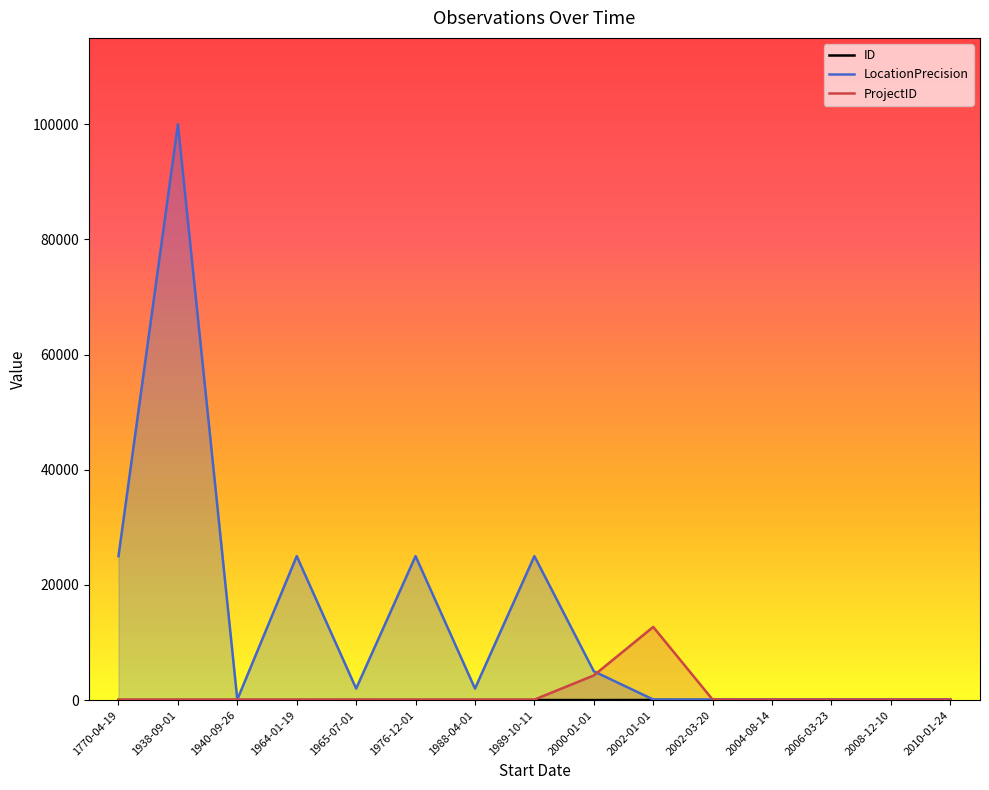

Count the number of data series in this chart.

3